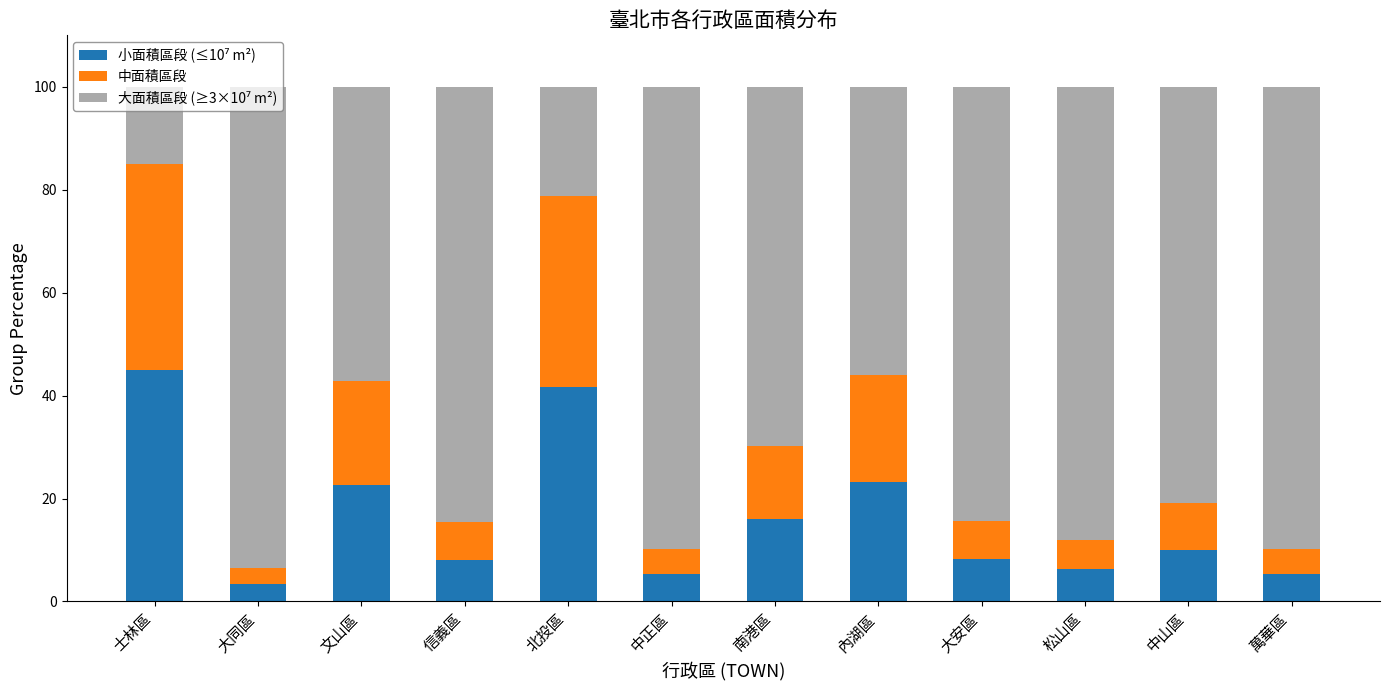

Between 士林區 and 南港區, which series saw the biggest shift?

大面積區段 (≥3×10⁷ m²)